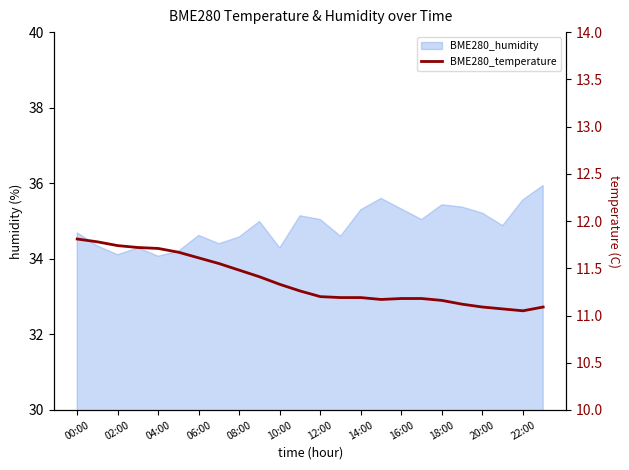

Approximately how many times larger is the value at 10:00 compared to 02:00?

1.0